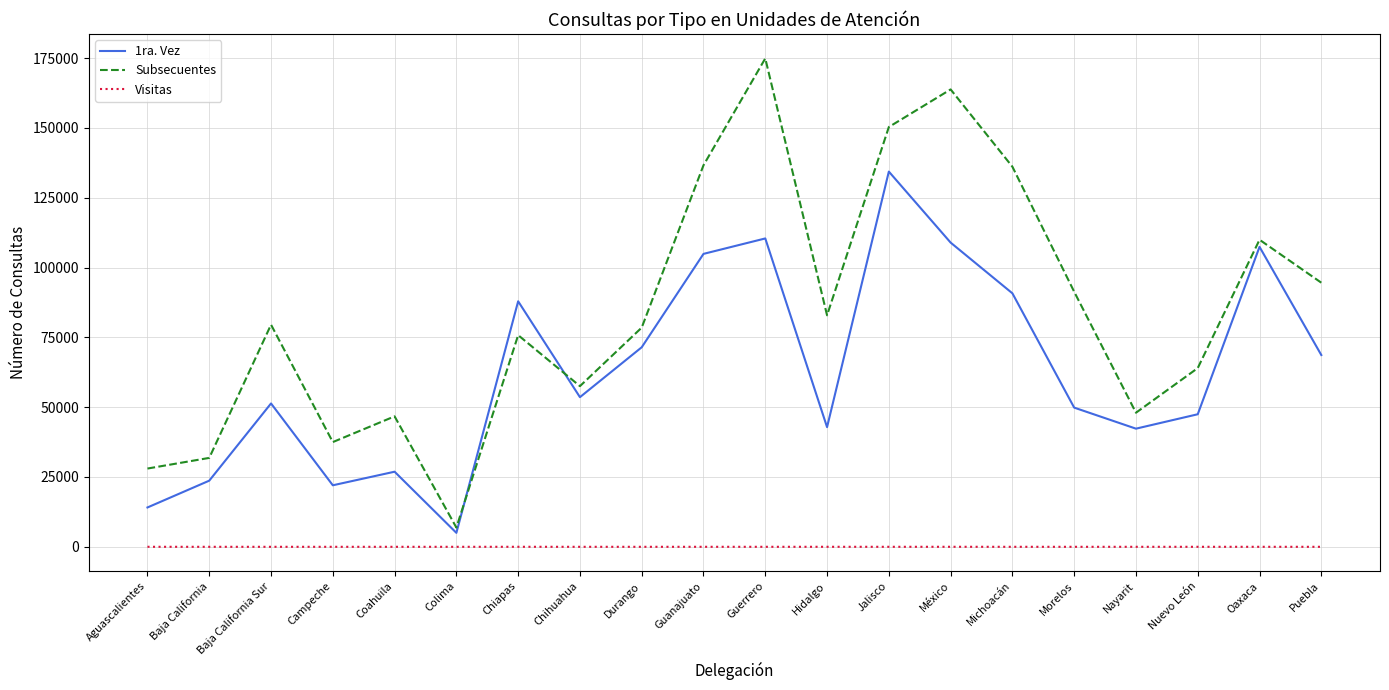

Is the value of Visitas at México greater than the value of Subsecuentes at Aguascalientes?

No